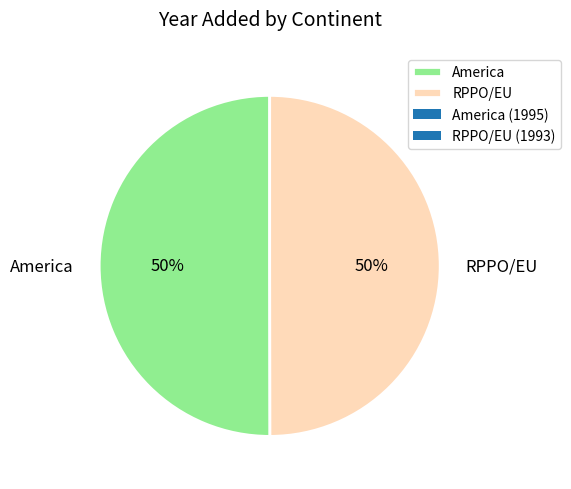

Is it true that RPPO/EU is 50% of the pie?

True